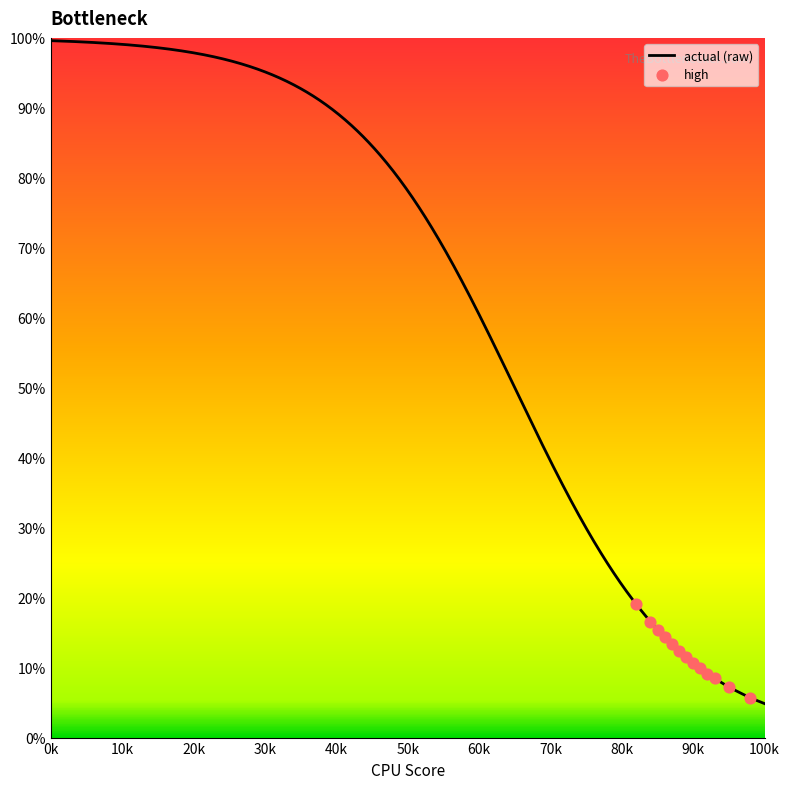

Is the value of actual (raw) at 15 greater than the value of high at 16?

Yes